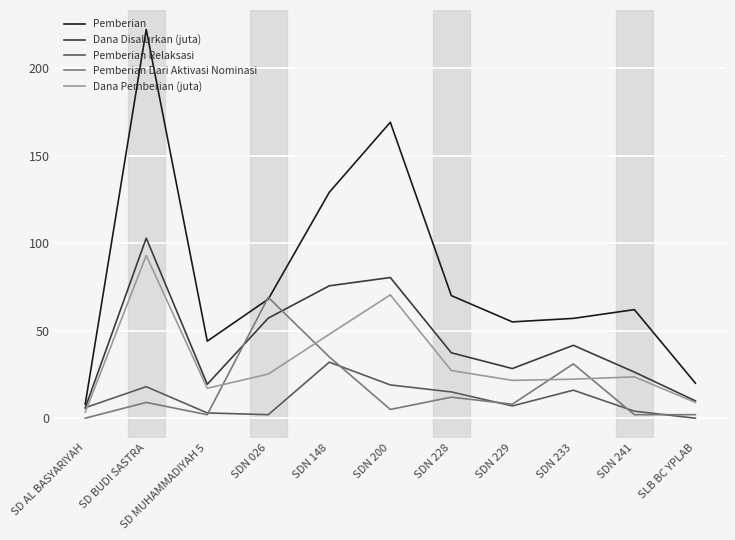

What position from the right is SDN 200?

6